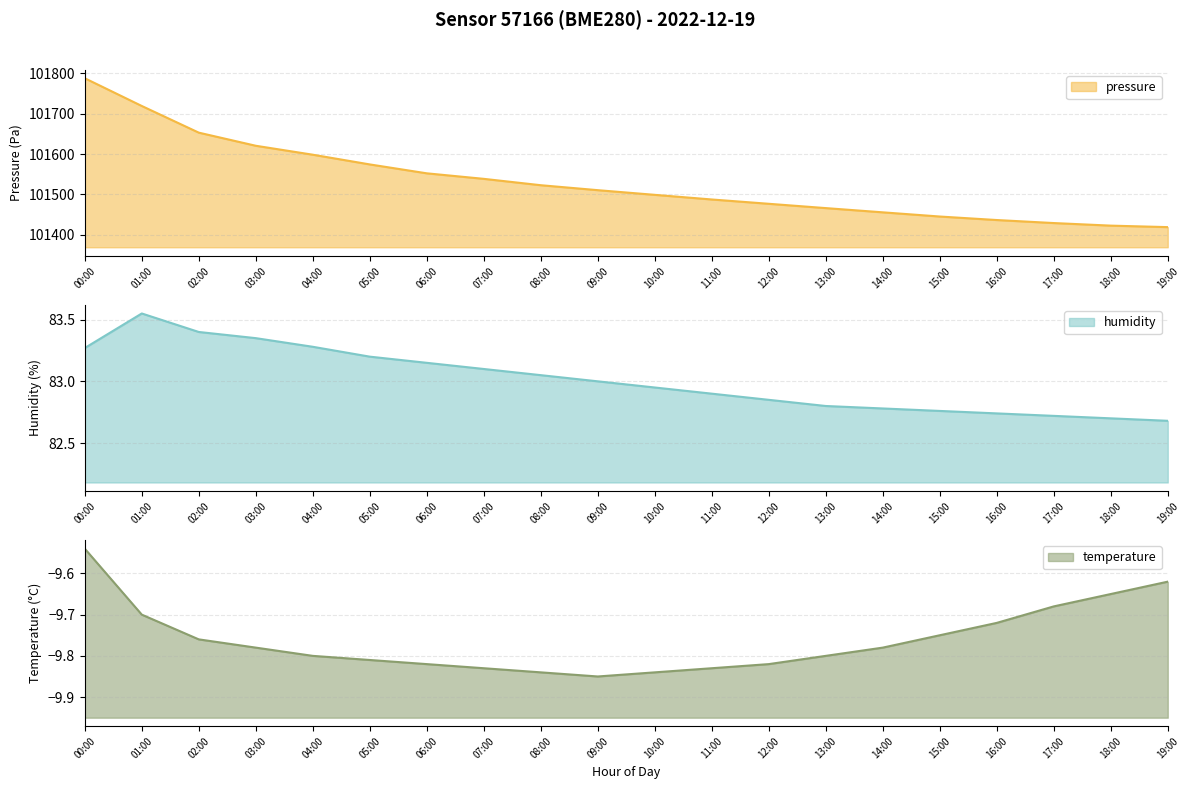

What is the sum of the humidity values at 02:00 and 13:00?

166.2